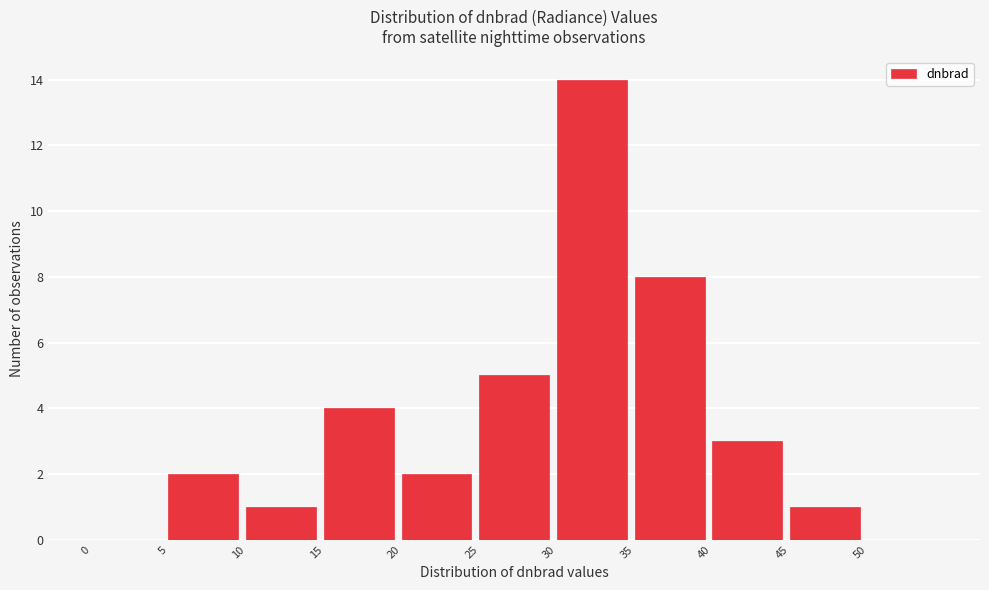

Reading left to right, transcribe this chart: for each bar, give the range it covers on the x-axis and its height. The values are not printed on the chart, so give them approximately, as read against the axis.

0 to 5: 0
5 to 10: 2
10 to 15: 1
15 to 20: 4
20 to 25: 2
25 to 30: 5
30 to 35: 14
35 to 40: 8
40 to 45: 3
45 to 50: 1
50 to 55: 0